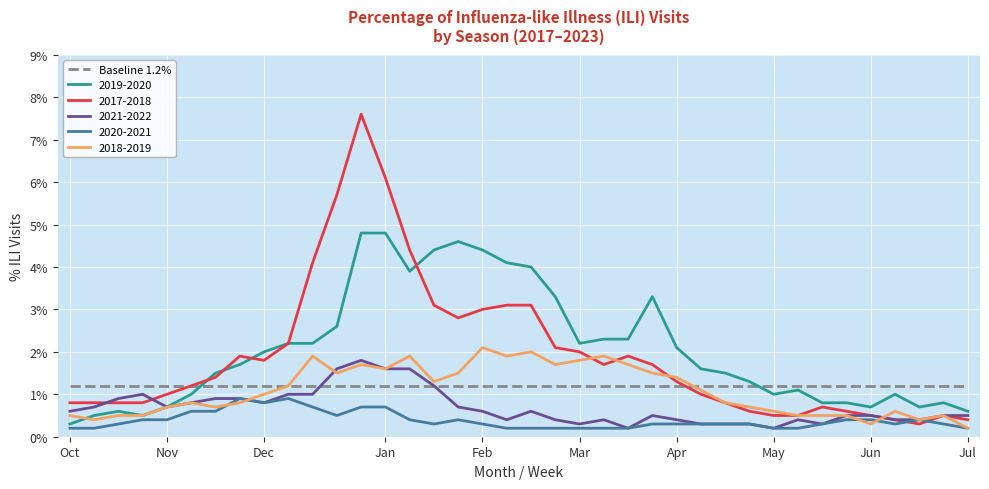

Which series has the widest spread of values?

2017-2018